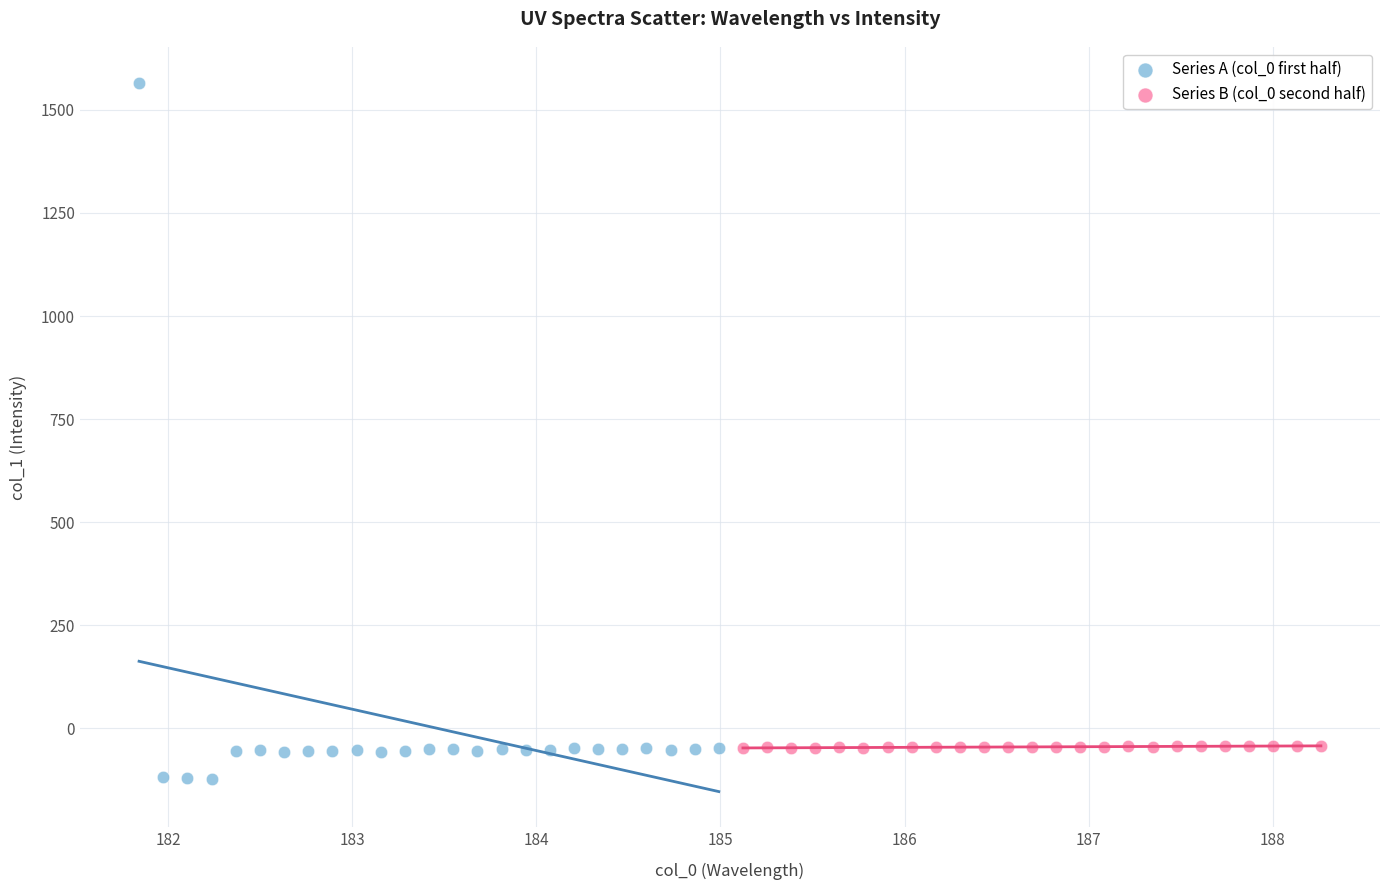

Which series reaches the maximum Y coordinate?

Series A (col_0 first half)